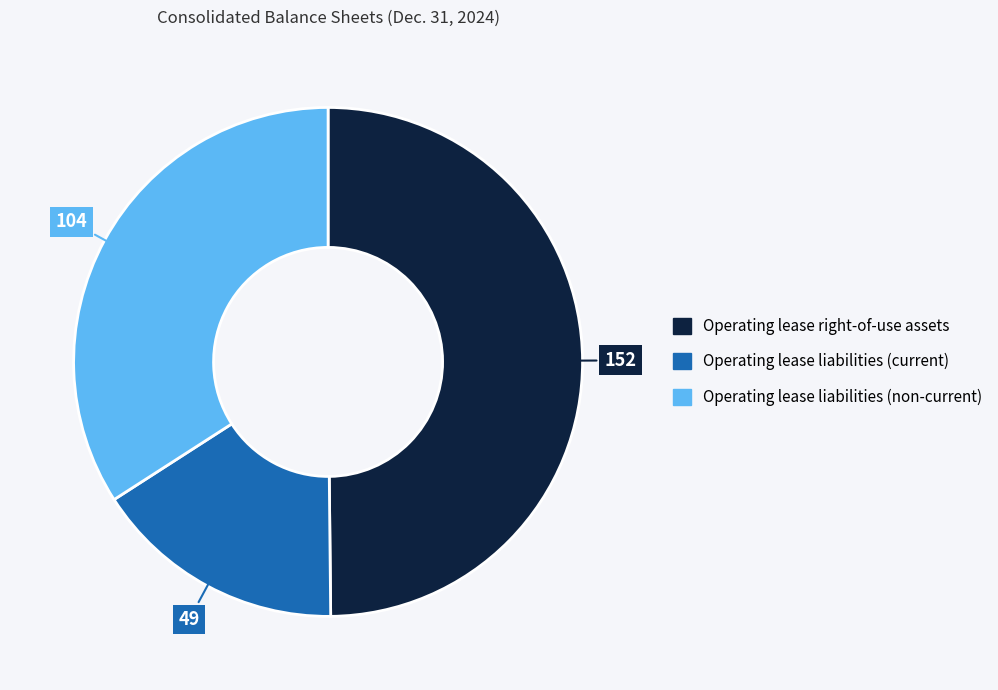

Rank the categories by value from lowest to highest.

Operating lease liabilities (current), Operating lease liabilities (non-current), Operating lease right-of-use assets